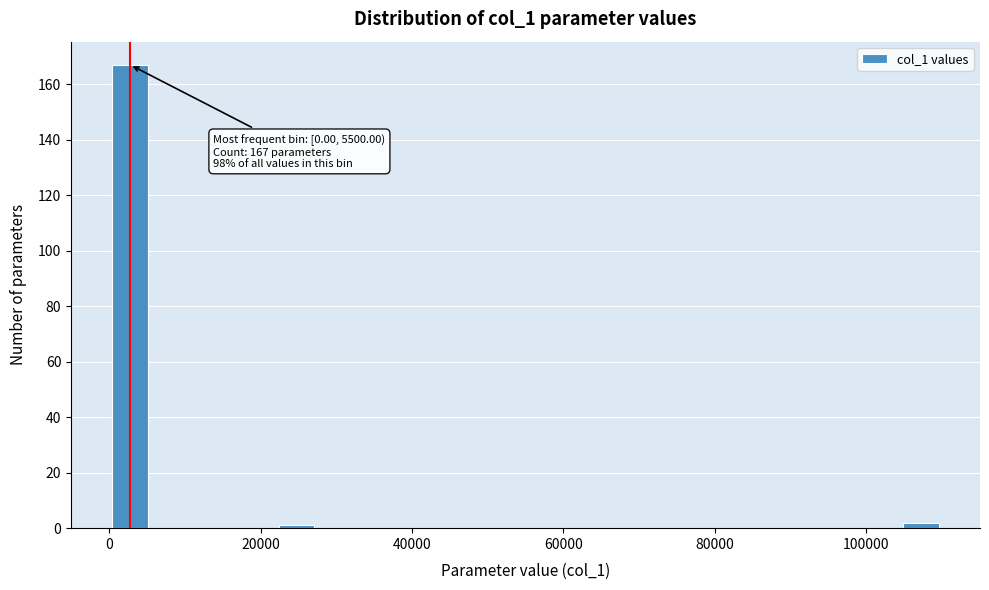

Read against the x-axis, roughly where is the centre of the tallest bar?

2000